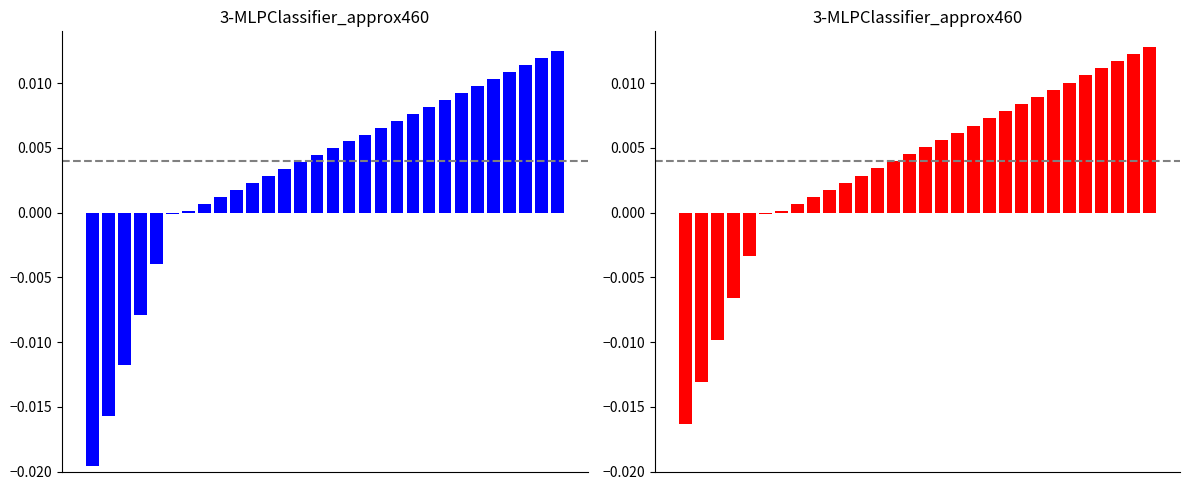

List the labels in order of value, smallest first.

0, 1, 2, 3, 4, 5, 6, 7, 8, 9, 10, 11, 12, 13, 14, 15, 16, 17, 18, 19, 20, 21, 22, 23, 24, 25, 26, 27, 28, 29